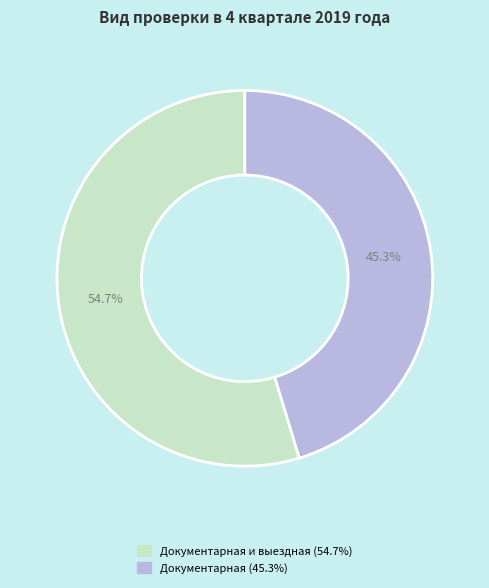

Is there any slice that represents more than half of the pie?

Yes